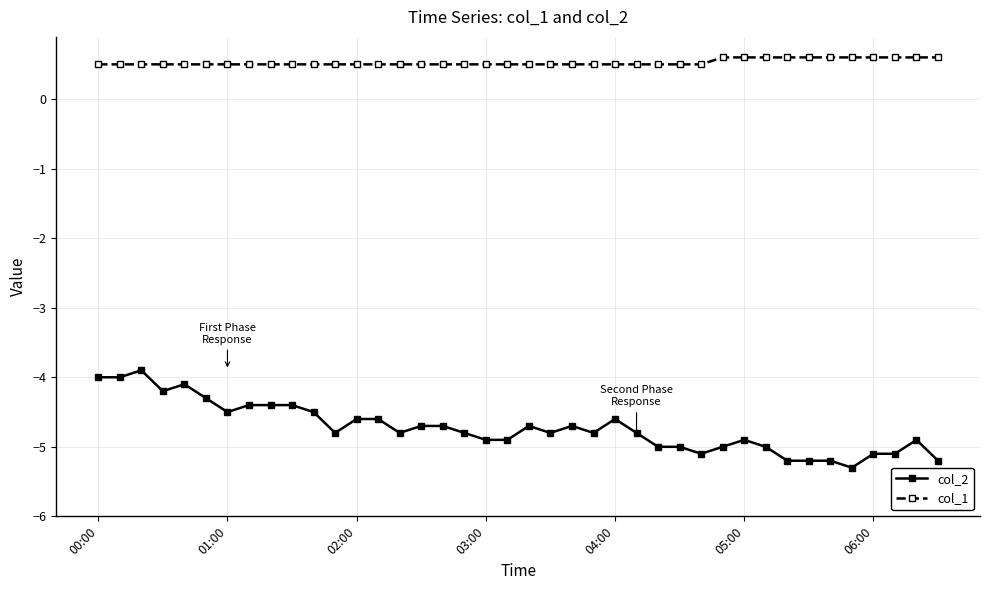

True or false: col_2 has more than 2 interior local peaks.

True